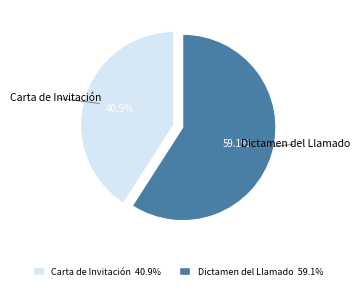

Which slice is the smallest?

Carta de Invitación